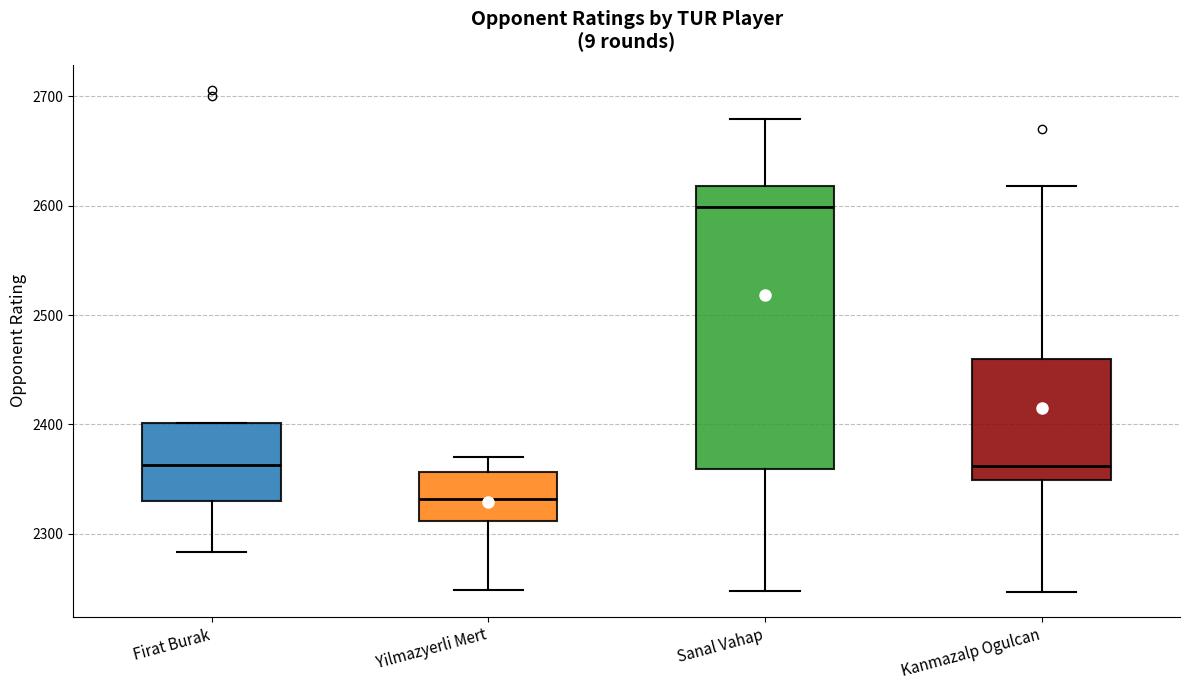

Which box has the lowest median line?

Yilmazyerli Mert